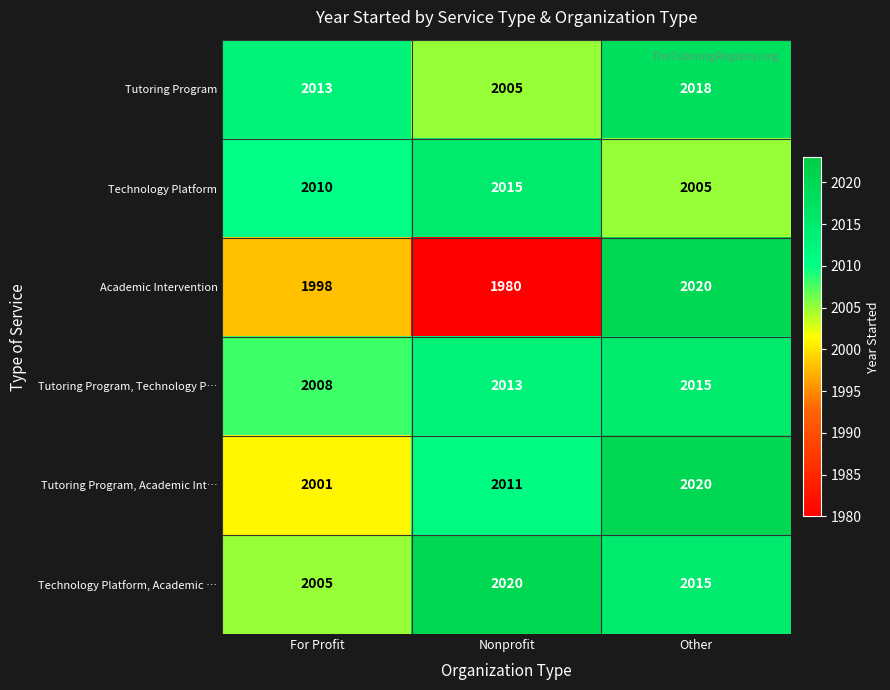

What is the maximum value shown in the chart?

2020